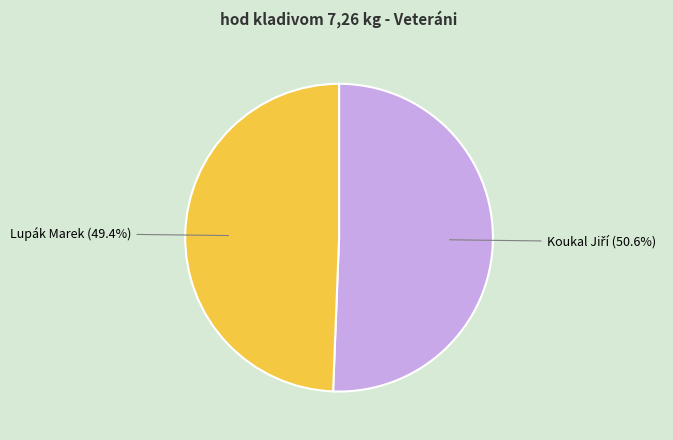

Which category has the smallest portion of the pie?

Lupák Marek